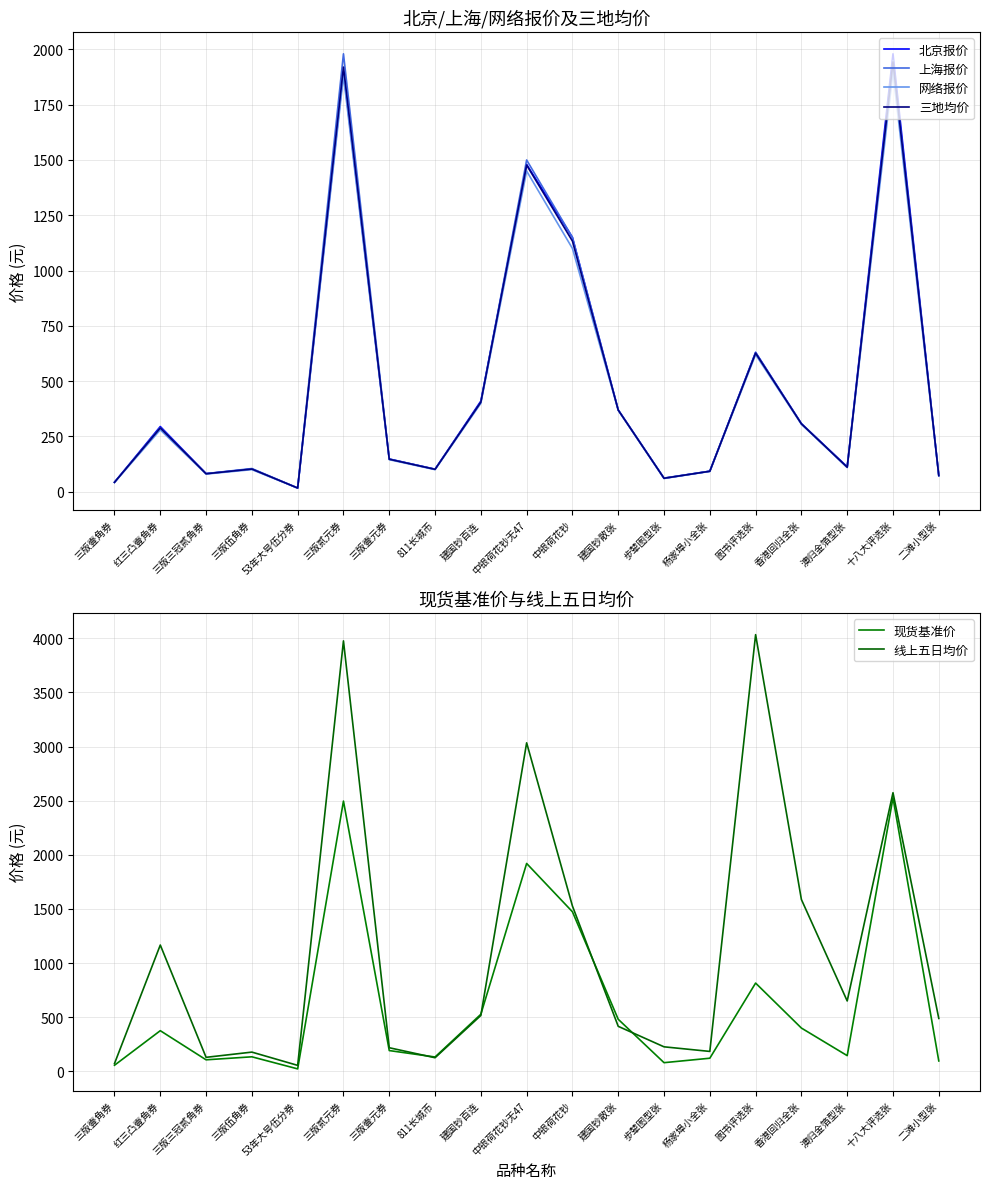

At which category does the chart reach its peak across all series?

图书评选张